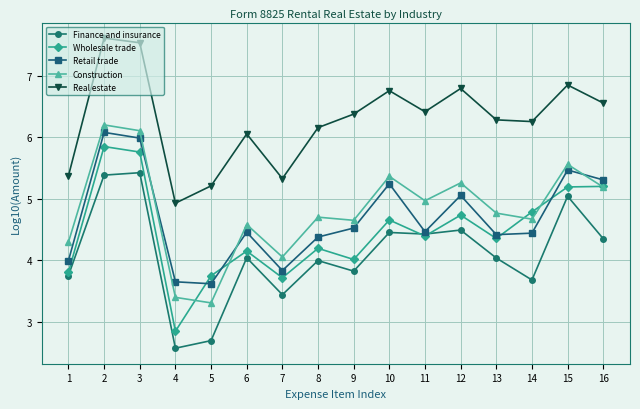

What is the difference between the Retail trade values at 11 and 5?

0.8